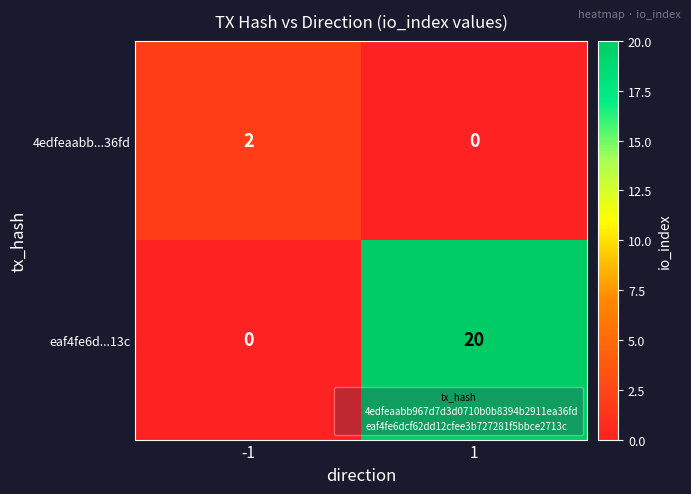

Rank the series by their maximum value, from highest to lowest.

eaf4fe6d...13c, 4edfeaabb...36fd